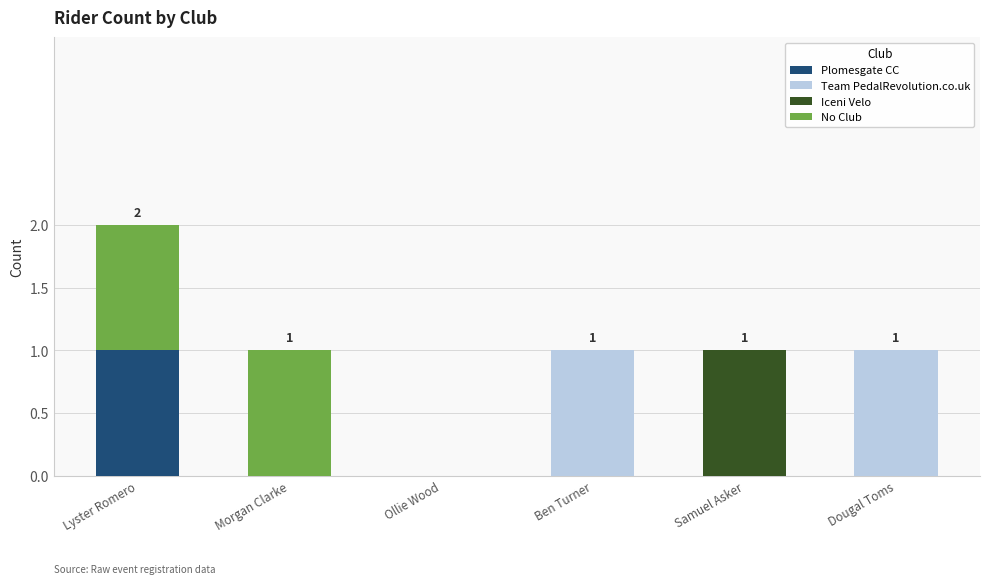

What are all the series names shown in the legend?

Plomesgate CC, Team PedalRevolution.co.uk, Iceni Velo, No Club